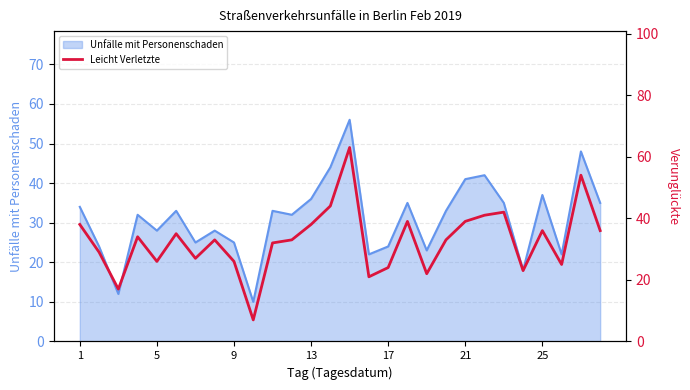

The chart shows a value of 38 at 1. True or false?

True